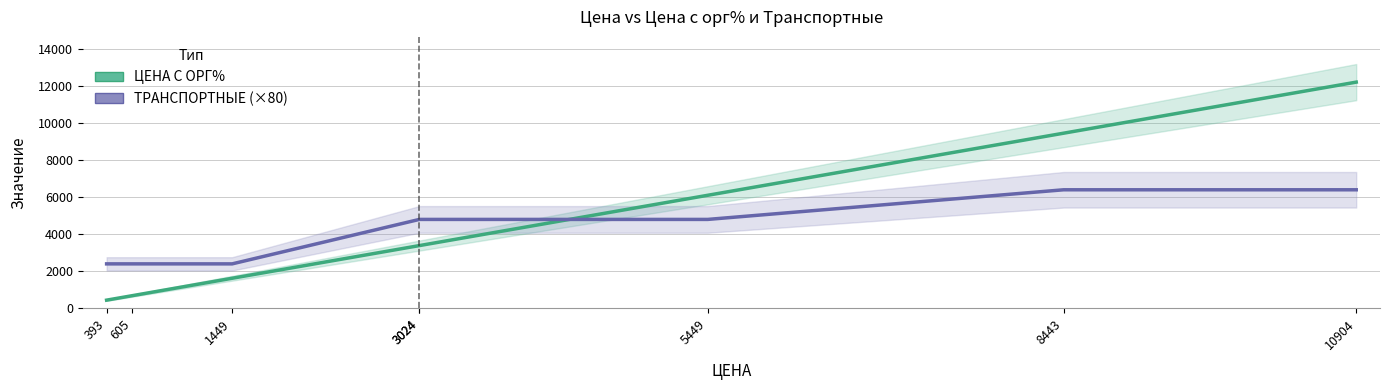

What is the smallest value displayed?

441